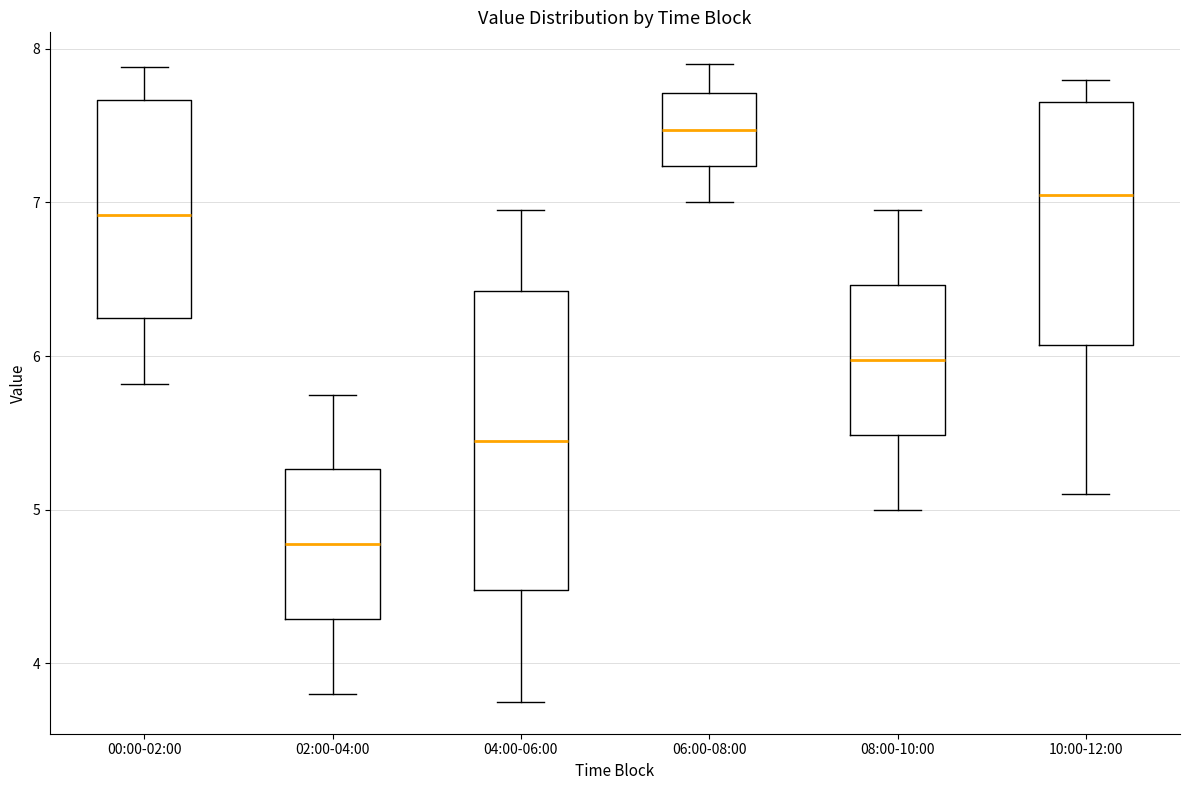

Reading left to right, read every box against the y-axis: the position of its median line, the range the box covers, and the ends of its whiskers. The values are not printed on the chart, so give them approximately, as read against the axis.

00:00-02:00: median 6.9, box 6.2 to 7.7, whiskers 5.8 to 7.9
02:00-04:00: median 4.8, box 4.3 to 5.3, whiskers 3.8 to 5.8
04:00-06:00: median 5.5, box 4.5 to 6.4, whiskers 3.8 to 7.0
06:00-08:00: median 7.5, box 7.2 to 7.7, whiskers 7.0 to 7.9
08:00-10:00: median 6.0, box 5.5 to 6.5, whiskers 5.0 to 7.0
10:00-12:00: median 7.1, box 6.1 to 7.7, whiskers 5.1 to 7.8